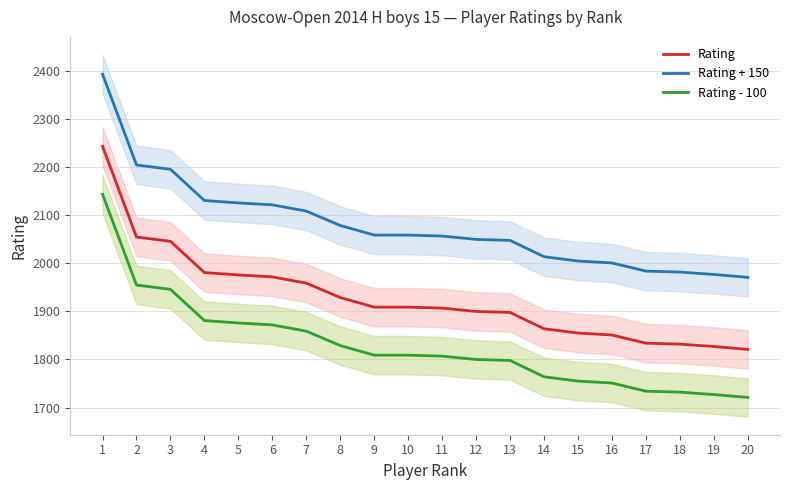

True or false: Rating + 150 has more than 0 interior local peaks.

False